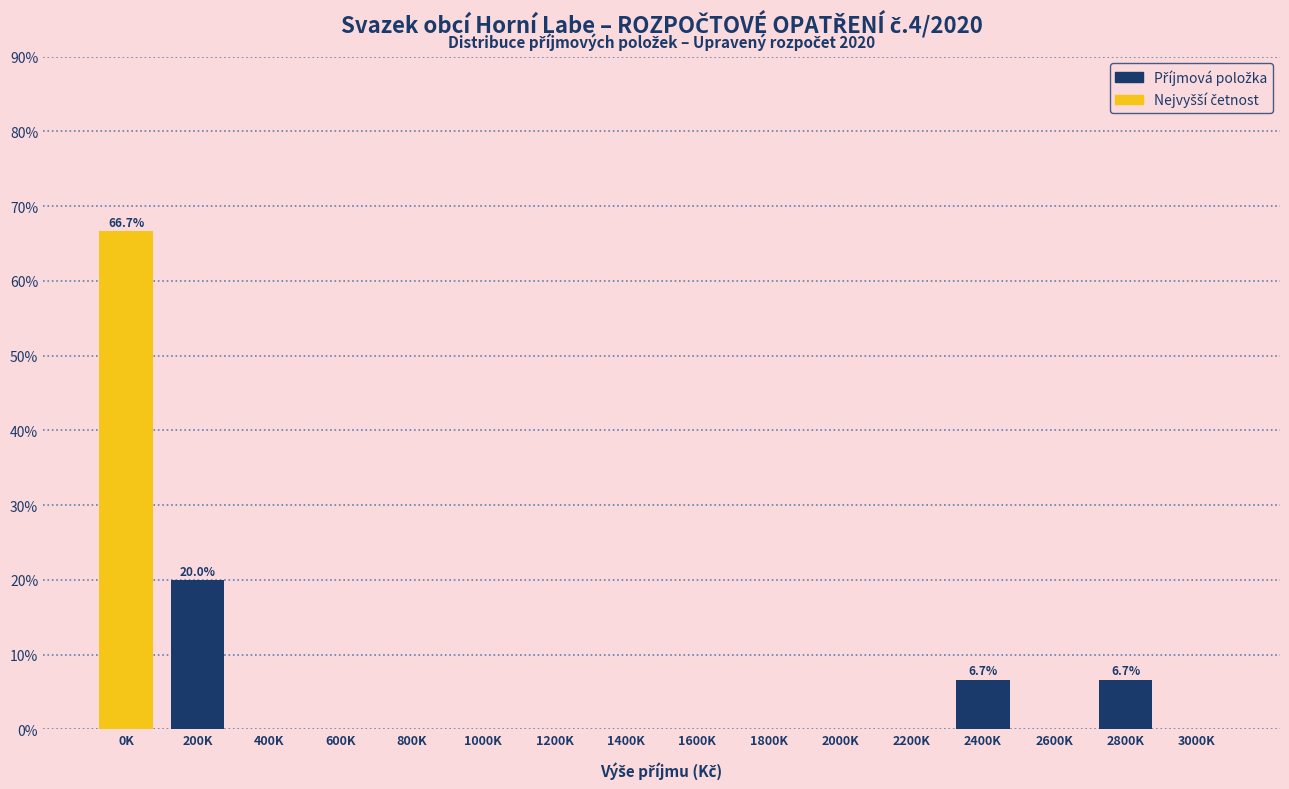

Reading right to left, extract all data points from this chart.

3000K=0.0	2800K=6.7	2600K=0.0	2400K=6.7	2200K=0.0	2000K=0.0	1800K=0.0	1600K=0.0	1400K=0.0	1200K=0.0	1000K=0.0	800K=0.0	600K=0.0	400K=0.0	200K=20.0	0K=66.7